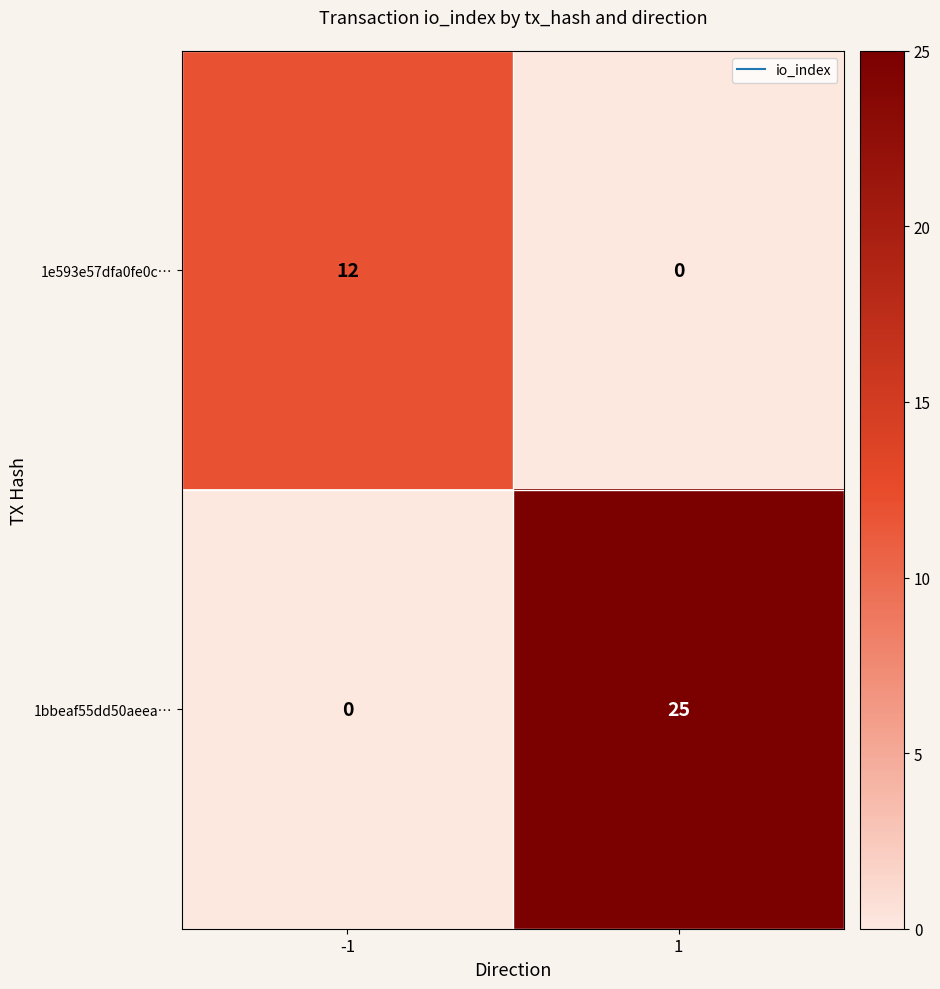

What is the sum of all 1e593e57dfa0fe0c… values?

12